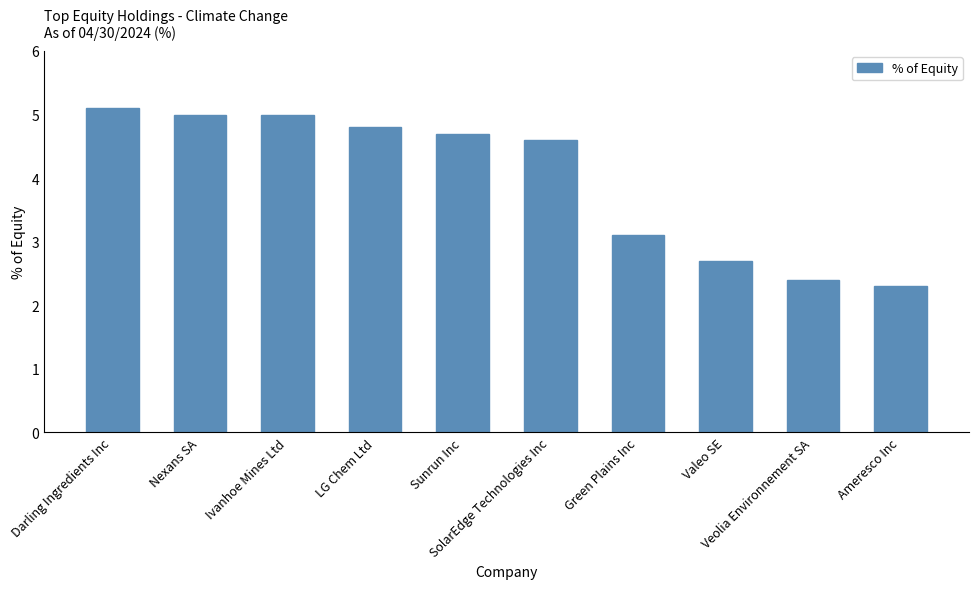

Which label corresponds to the largest value in the chart?

Darling Ingredients Inc